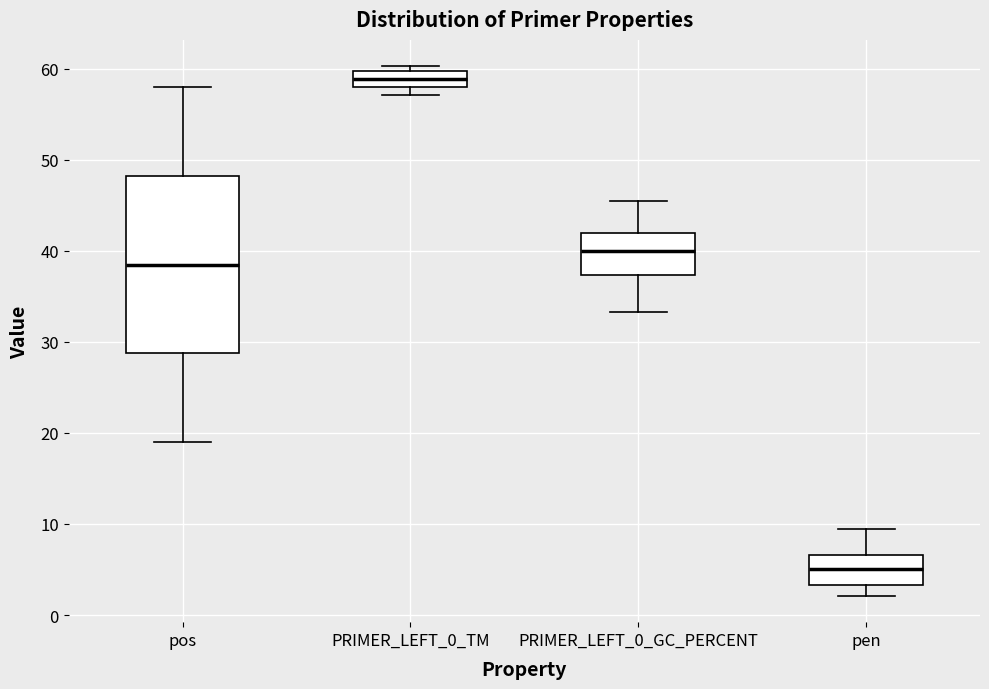

Where is the lower edge of the box for PRIMER_LEFT_0_TM on the y-axis? The values are not printed on the chart, so give them approximately, as read against the axis.

58